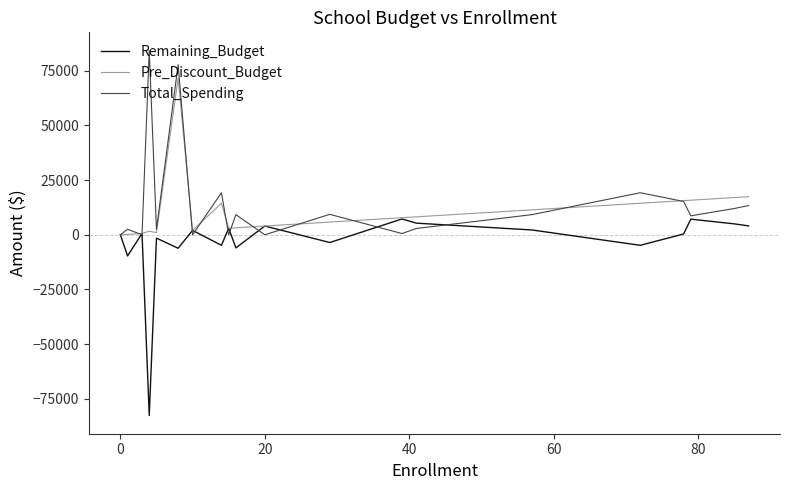

What is the maximum value for Remaining_Budget?

7227.1